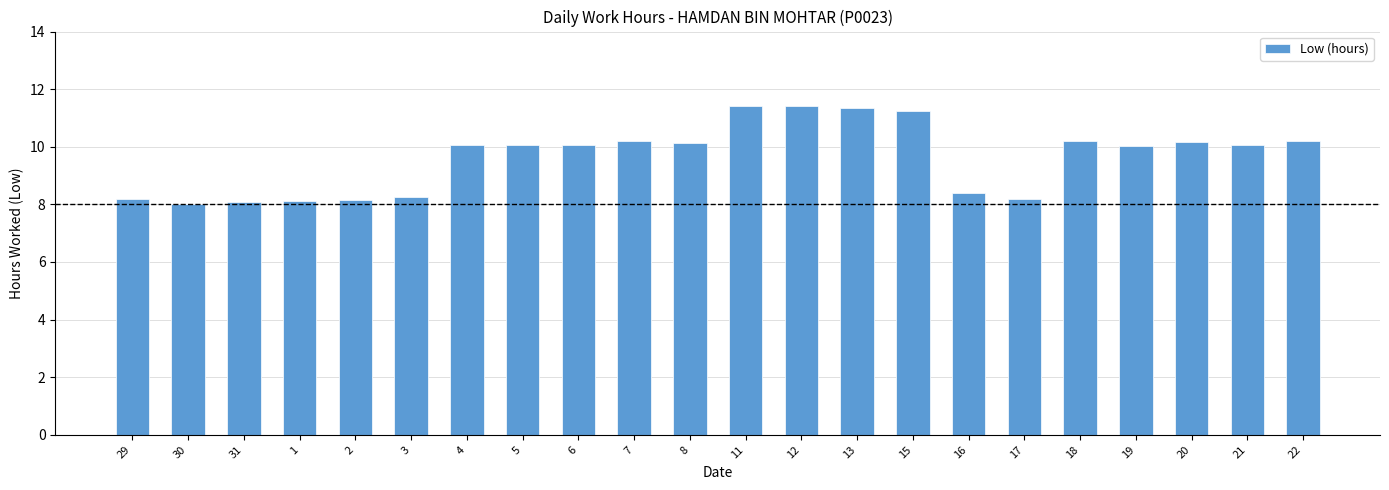

What value does the data have at 19?

10.0